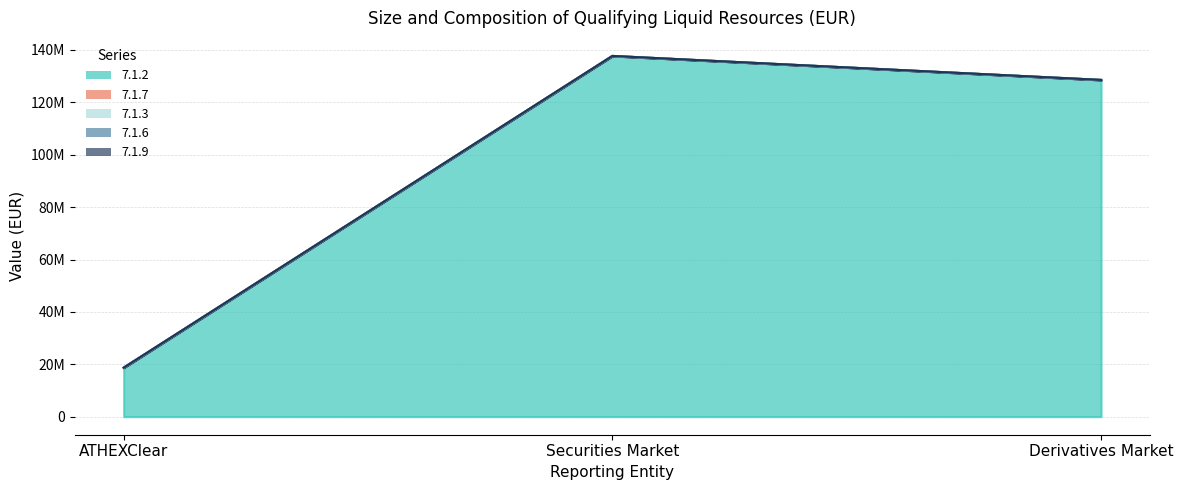

Which has a higher value, Securities Market or Derivatives Market?

Securities Market